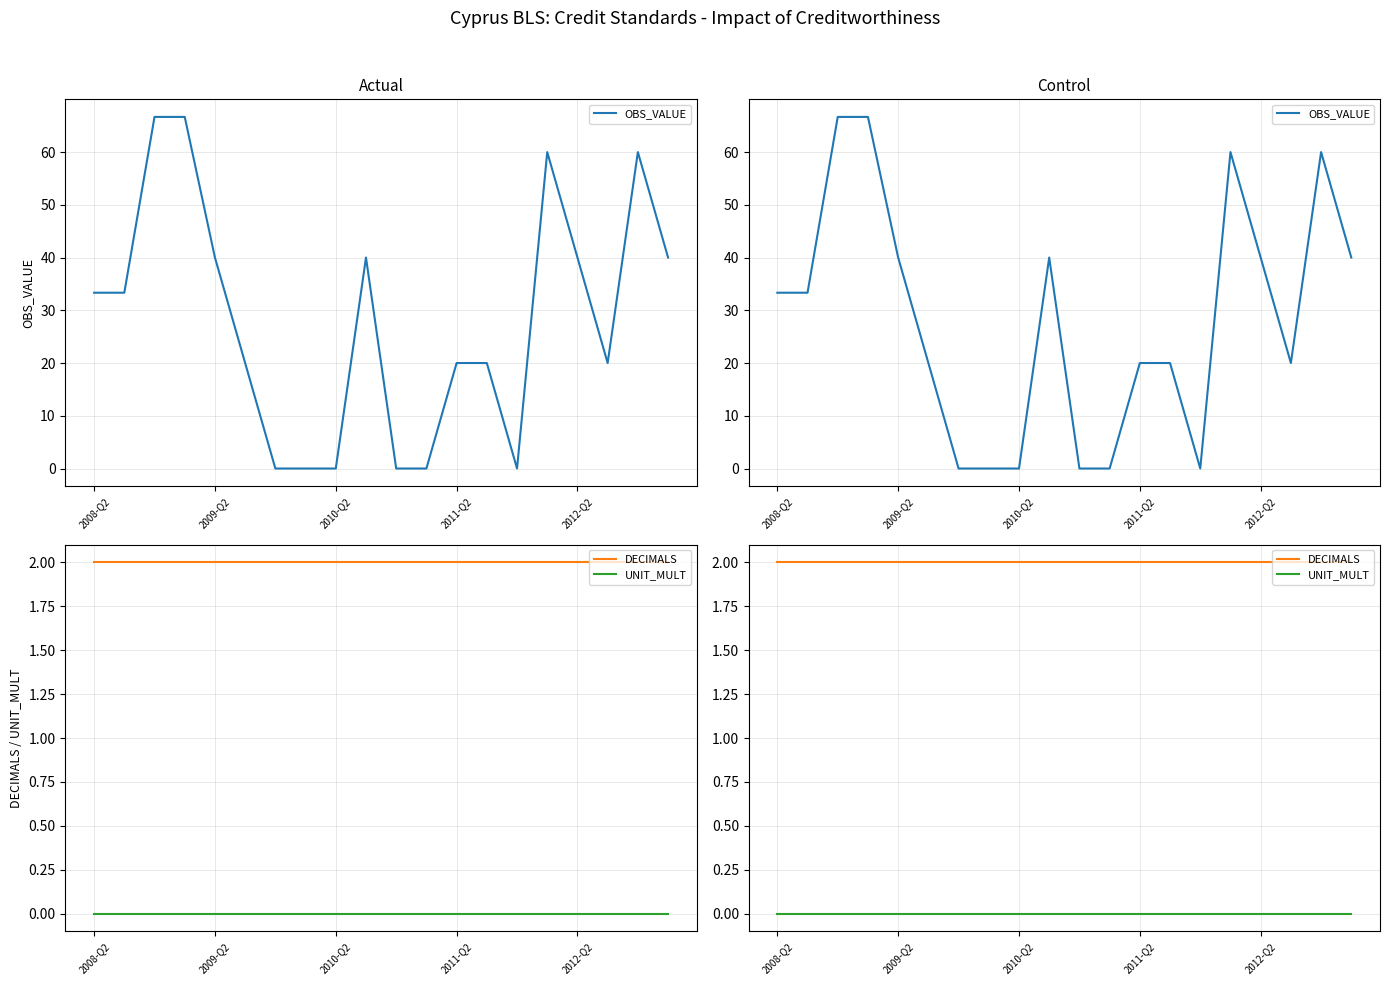

True or false: DECIMALS and UNIT_MULT cross at least once.

False